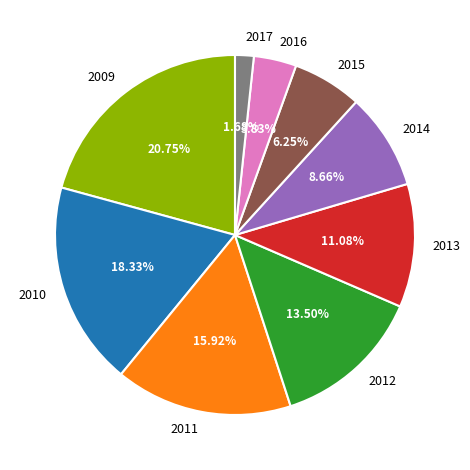

Which category has the biggest portion of the pie?

2009